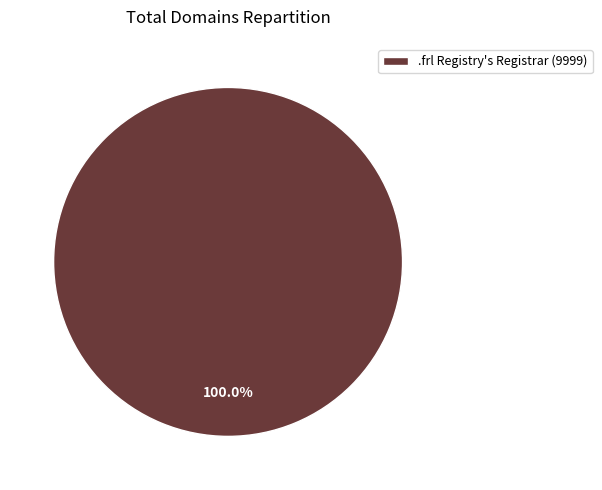

Rank the categories by value from highest to lowest.

.frl Registry's Registrar (9999)